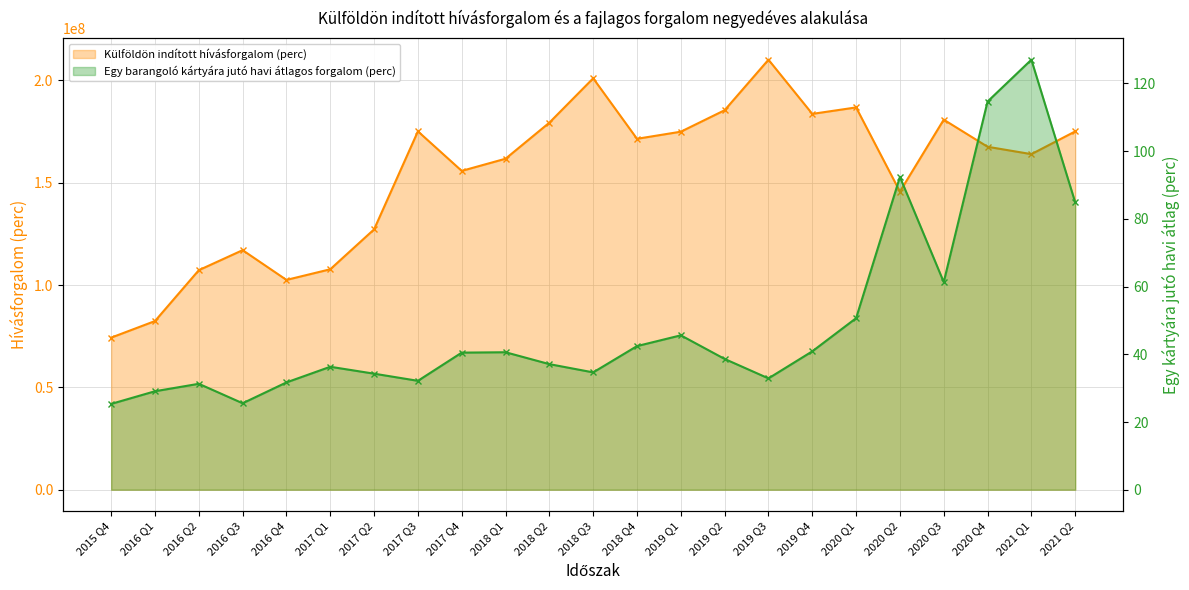

The Egy barangoló kártyára jutó havi átlagos forgalom (perc) series shows 36.3 at 2017 Q1. True or false?

True